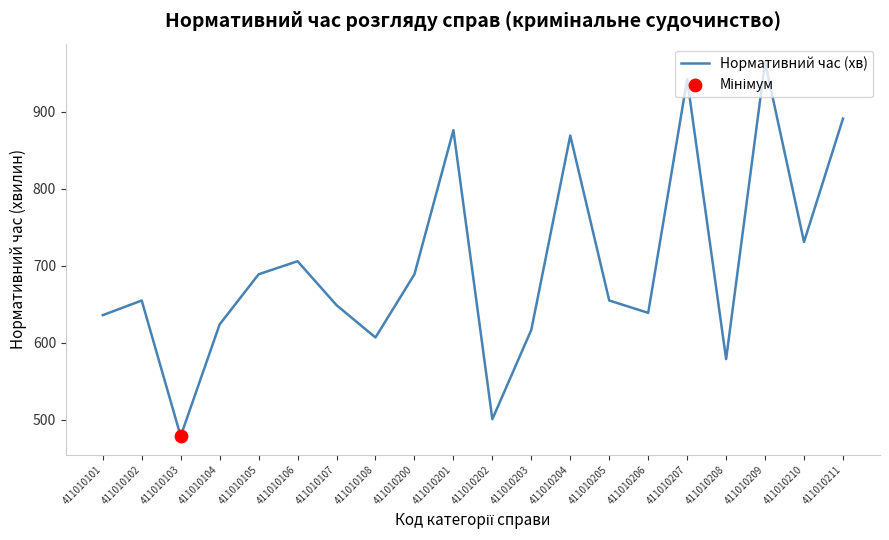

Approximately how many times larger is the value at 411010107 compared to 411010206?

1.0